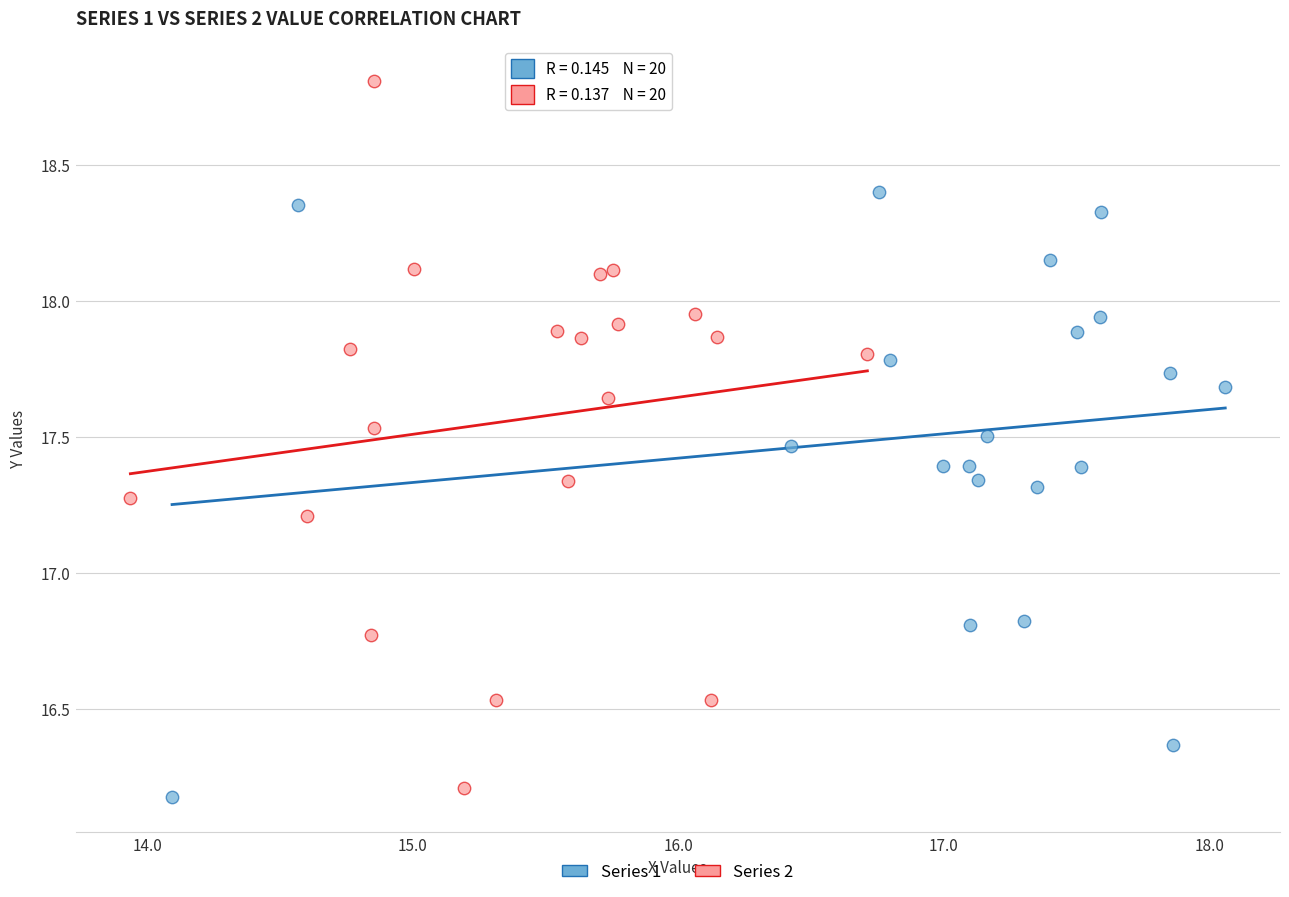

Which series reaches the maximum Y coordinate?

Series 2